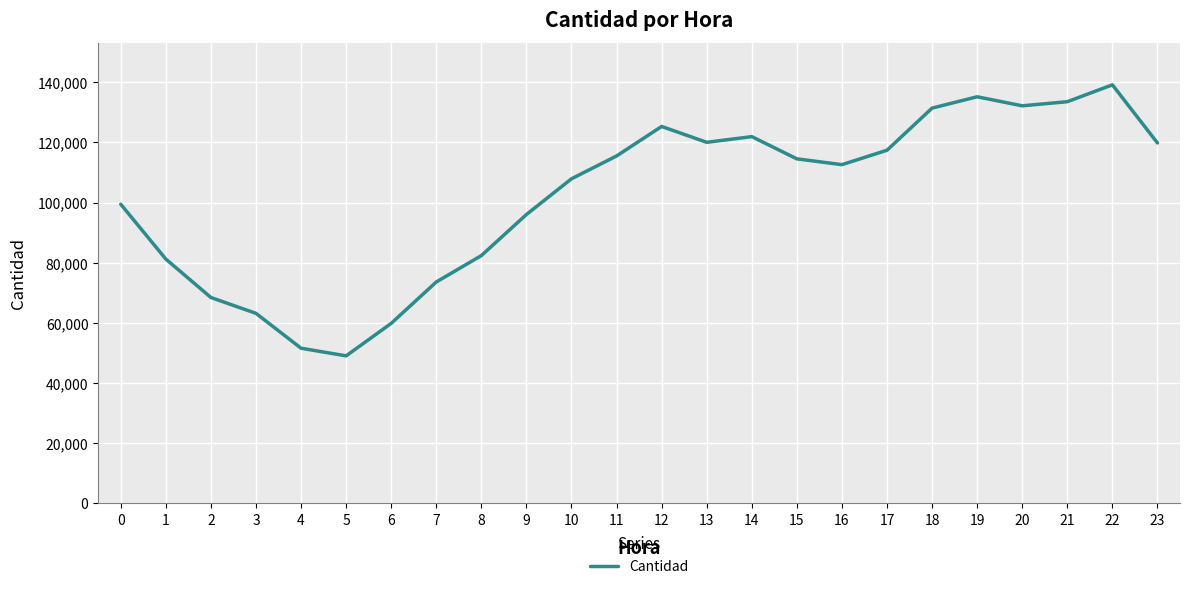

The chart shows a value of 115497 at 11. True or false?

True